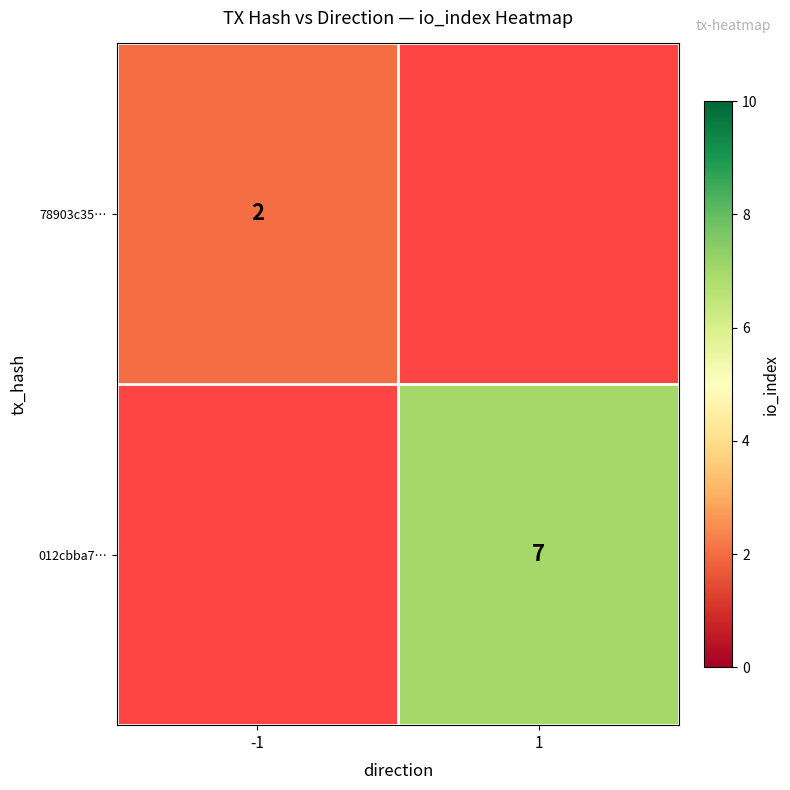

Is it true that 78903c35… equals 1 at -1?

False